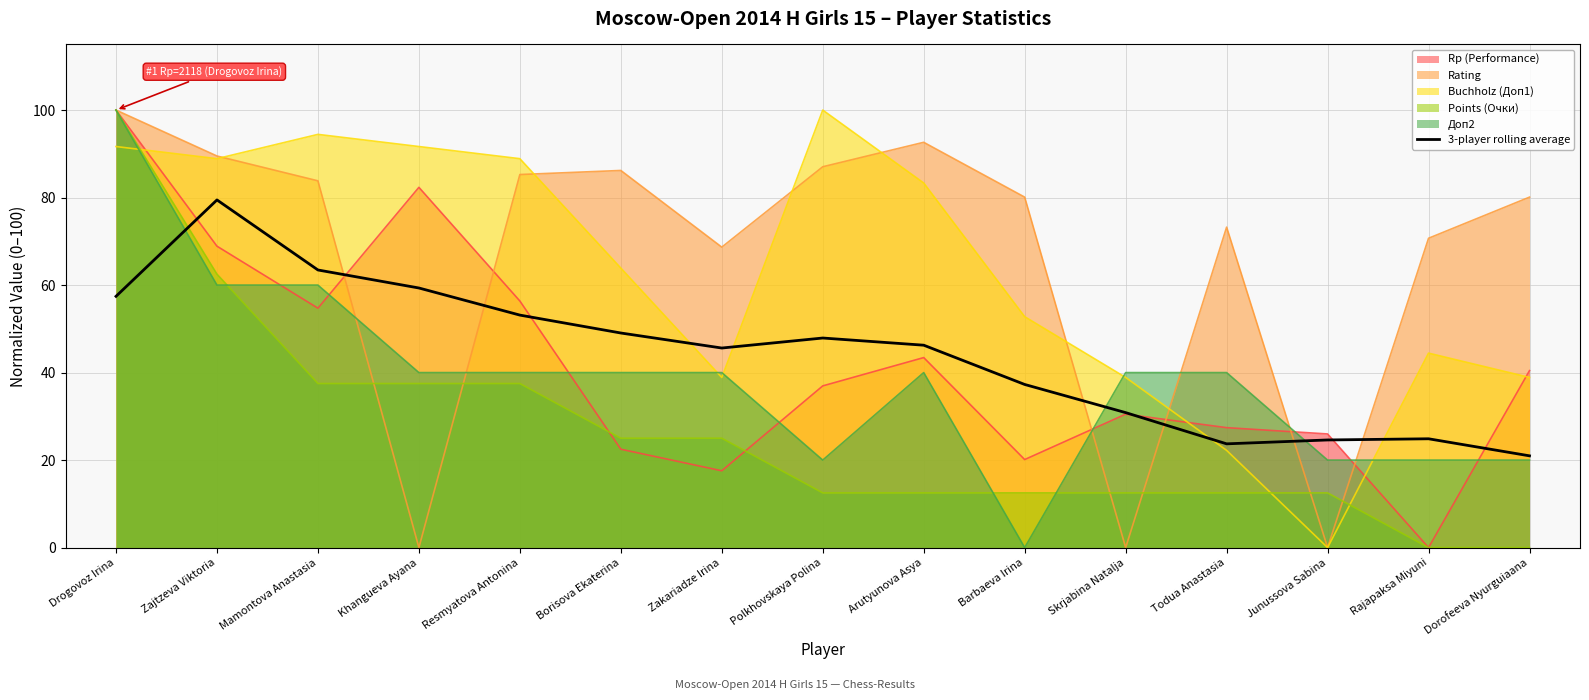

What is the change in value from Zajtzeva Viktoria to Borisova Ekaterina?

-30.4